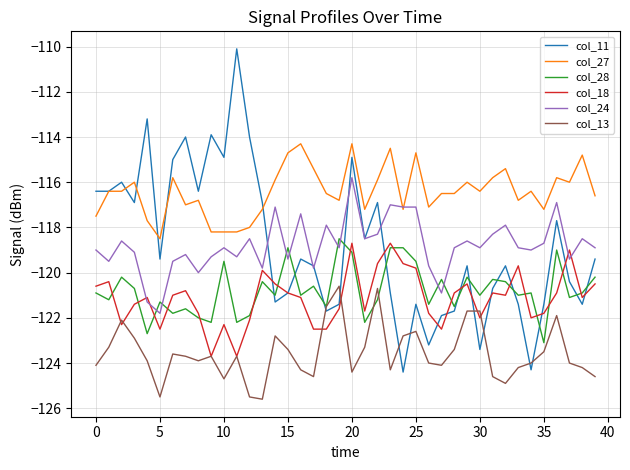

What is the difference between the maximum and minimum values in the col_18 series?

5.0